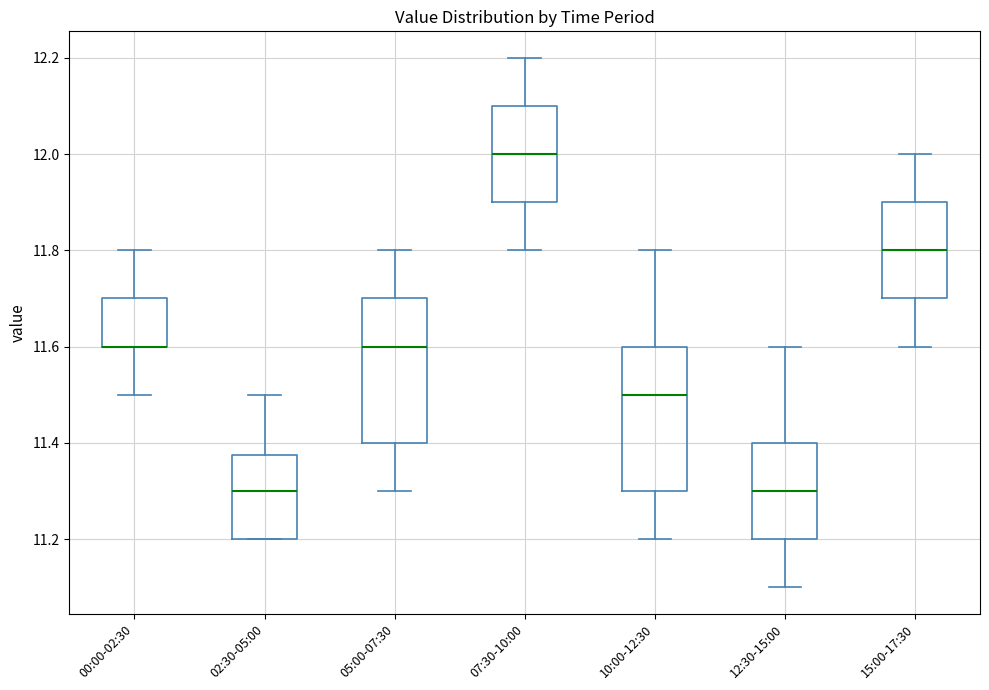

Where is the lower edge of the box for 10:00-12:30 on the y-axis? The values are not printed on the chart, so give them approximately, as read against the axis.

11.30